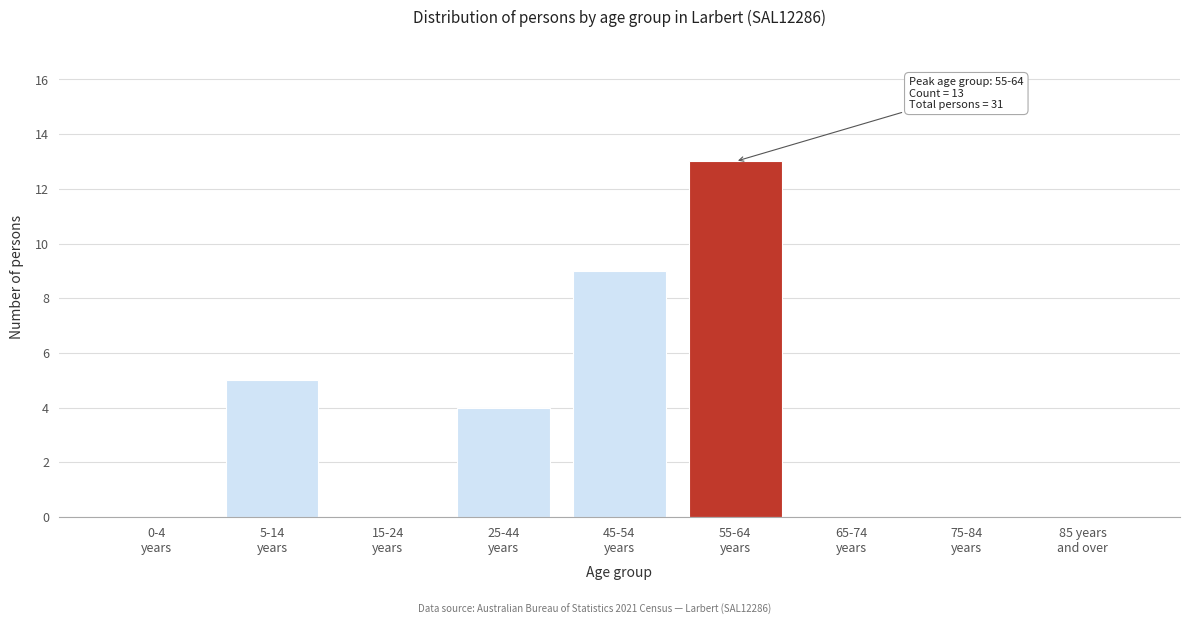

What is the greatest value displayed?

13